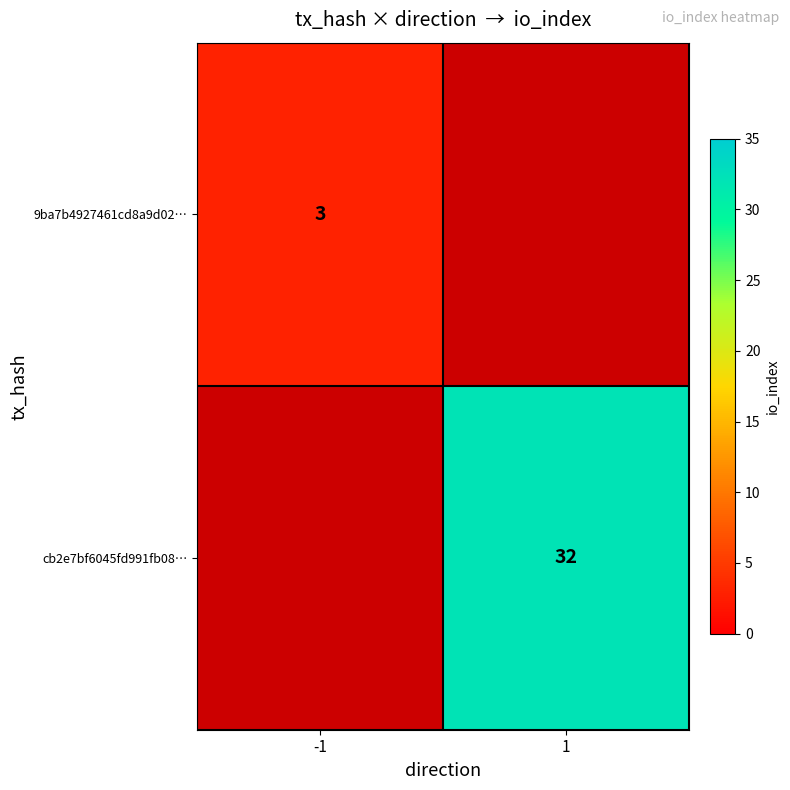

True or false: 9ba7b4927461cd8a9d02… has a value of 2 at -1.

False